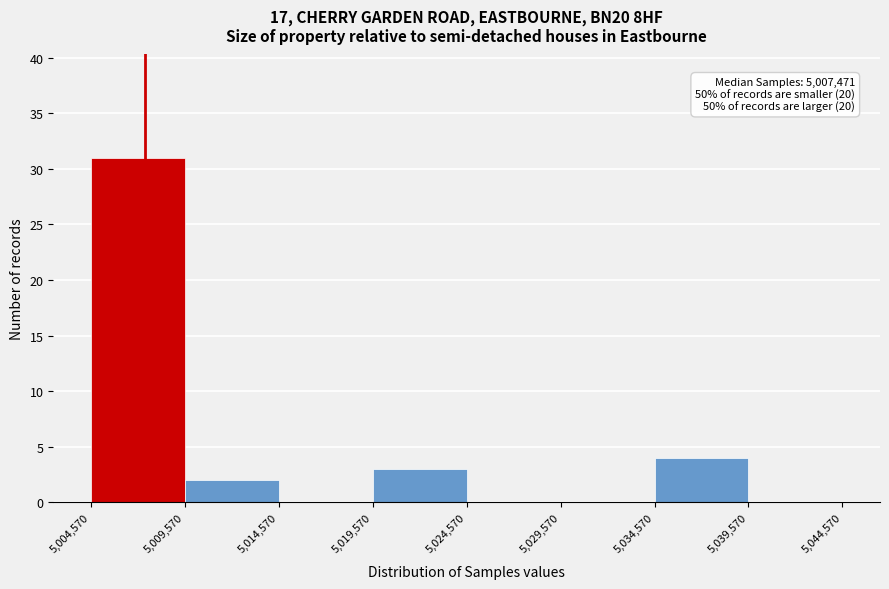

Over which range of the x-axis is the bar tallest?

5,004,570 to 5,009,570